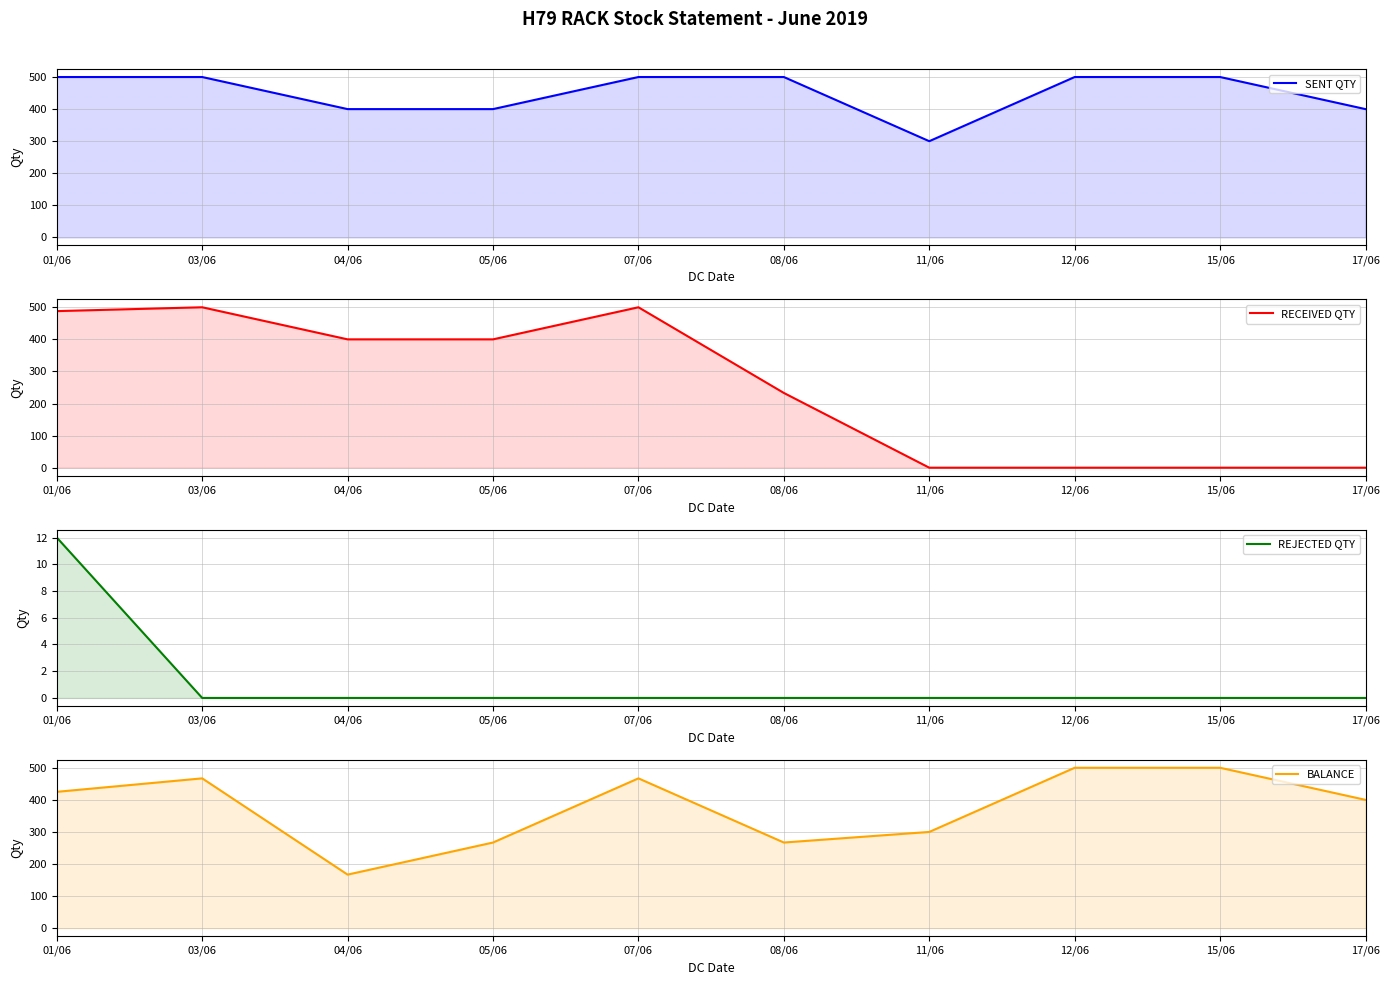

True or false: SENT QTY and REJECTED QTY intersect in this chart.

False